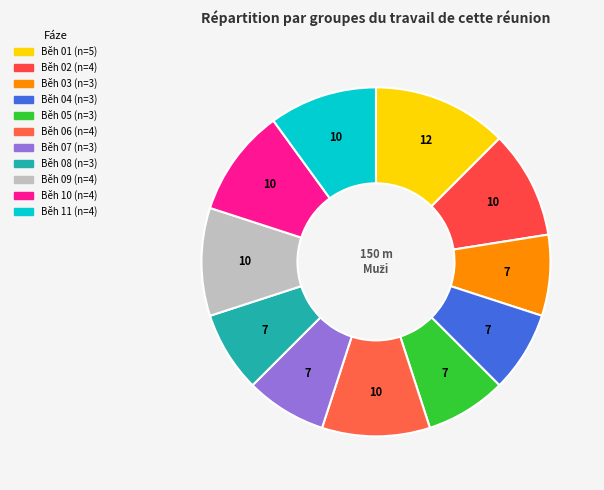

How many slices are in this pie chart?

11